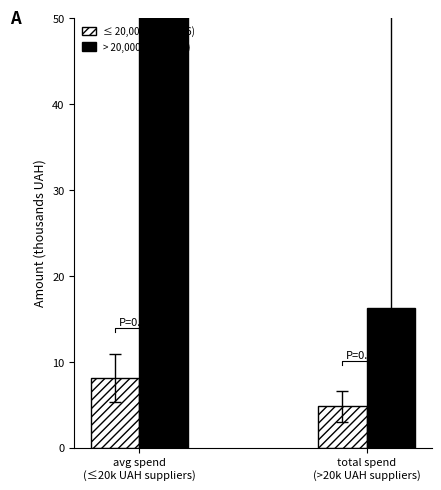

At avg spend
(≤20k UAH suppliers), list the series in order from largest to smallest.

> 20,000 UAH  (n=3), ≤ 20,000 UAH  (n=6)